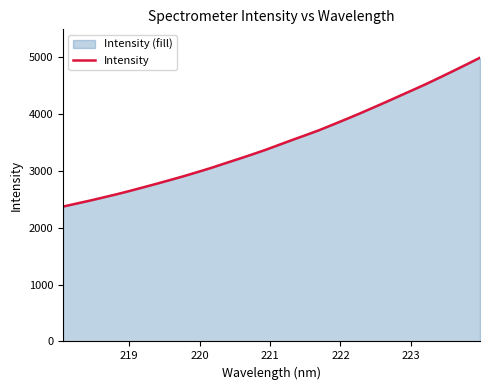

What is the smallest value displayed?

2370.3